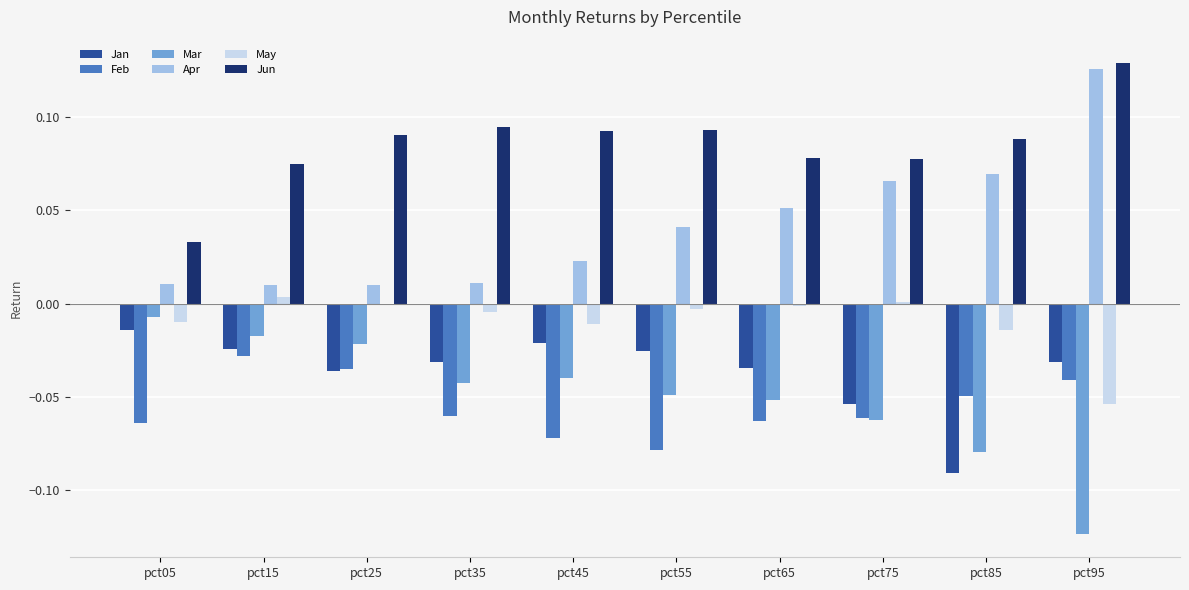

Which series has the largest total across all categories?

Jun